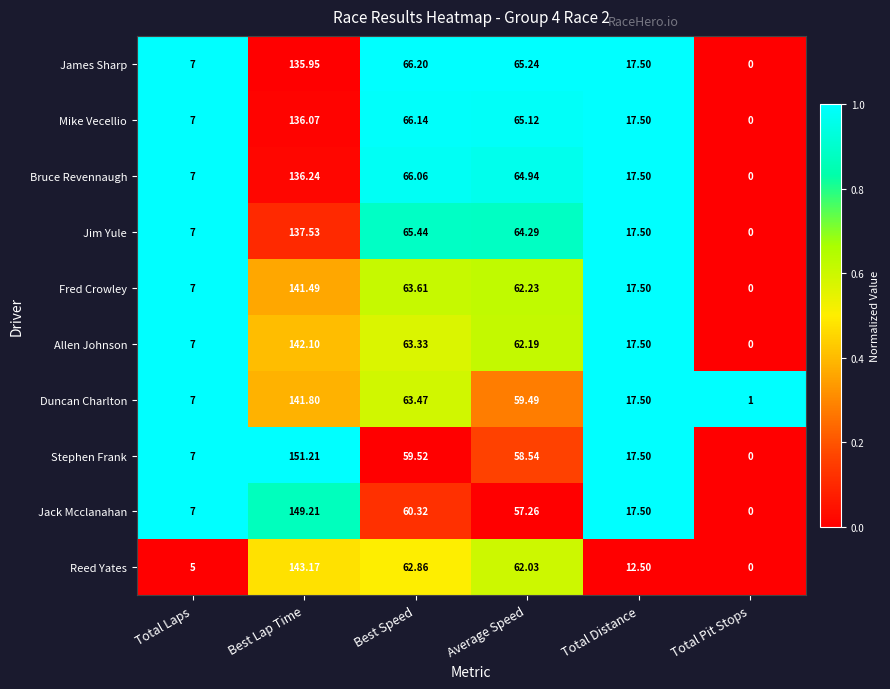

Which series changed the most between Average Speed and Total Distance?

Reed Yates